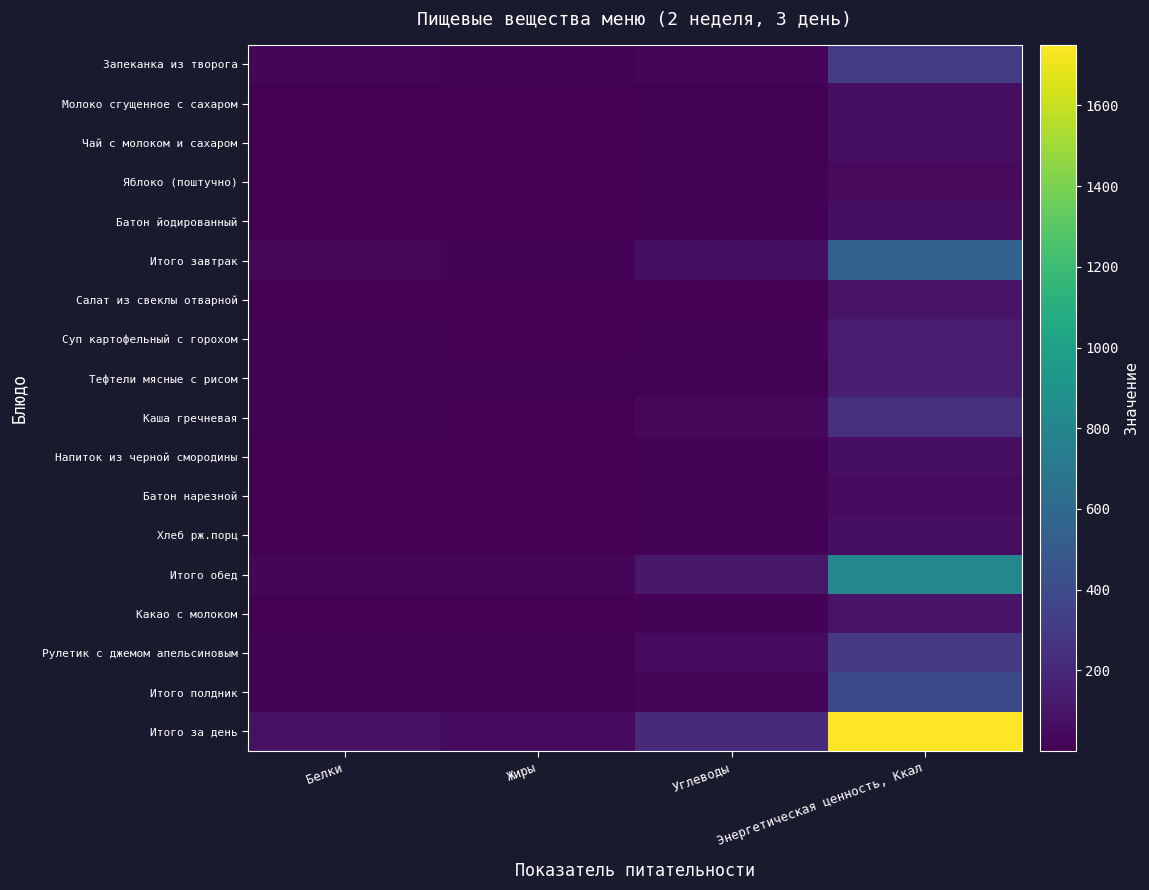

Reading right to left, transcribe all the data shown in this chart.

Запеканка из творога: Энергетическая ценность, Ккал=301.3	Углеводы=21.6	Жиры=10.7	Белки=29.7
Молоко сгущенное с сахаром: Энергетическая ценность, Ккал=65.5	Углеводы=11.1	Жиры=1.7	Белки=1.4
Чай с молоком и сахаром: Энергетическая ценность, Ккал=64.0	Углеводы=11.5	Жиры=1.3	Белки=1.6
Яблоко (поштучно): Энергетическая ценность, Ккал=44.4	Углеводы=9.8	Жиры=0.4	Белки=0.4
Батон йодированный: Энергетическая ценность, Ккал=71.2	Углеводы=14.7	Жиры=0.3	Белки=2.4
Итого завтрак: Энергетическая ценность, Ккал=546.4	Углеводы=68.7	Жиры=14.4	Белки=35.5
Салат из свеклы отварной: Энергетическая ценность, Ккал=92.8	Углеводы=5.6	Жиры=6.7	Белки=2.5
Суп картофельный с горохом: Энергетическая ценность, Ккал=138.7	Углеводы=18.7	Жиры=3.5	Белки=8.2
Тефтели мясные с рисом: Энергетическая ценность, Ккал=150.0	Углеводы=9.9	Жиры=8.1	Белки=9.4
Каша гречневая: Энергетическая ценность, Ккал=233.7	Углеводы=35.9	Жиры=6.3	Белки=8.2
Напиток из черной смородины: Энергетическая ценность, Ккал=73.0	Углеводы=18.9	Жиры=0.1	Белки=0.1
Батон нарезной: Энергетическая ценность, Ккал=52.4	Углеводы=10.3	Жиры=0.6	Белки=1.5
Хлеб рж.порц: Энергетическая ценность, Ккал=71.2	Углеводы=14.7	Жиры=0.3	Белки=2.4
Итого обед: Энергетическая ценность, Ккал=811.8	Углеводы=114.0	Жиры=25.6	Белки=32.3
Какао с молоком: Энергетическая ценность, Ккал=94.0	Углеводы=13.8	Жиры=2.9	Белки=3.3
Рулетик с джемом апельсиновым: Энергетическая ценность, Ккал=298.0	Углеводы=48.0	Жиры=7.8	Белки=8.8
Итого полдник: Энергетическая ценность, Ккал=392.0	Углеводы=24.6	Жиры=10.7	Белки=12.1
Итого за день: Энергетическая ценность, Ккал=1750.2	Углеводы=207.3	Жиры=50.7	Белки=79.9